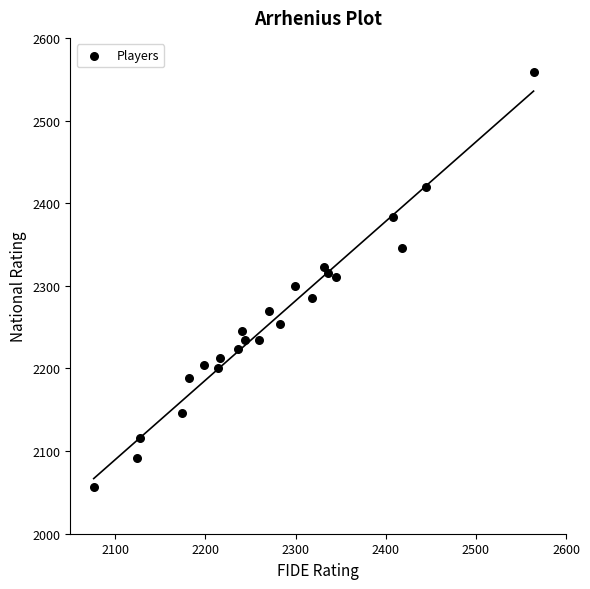

What is the range of X values (max minus min)?

488